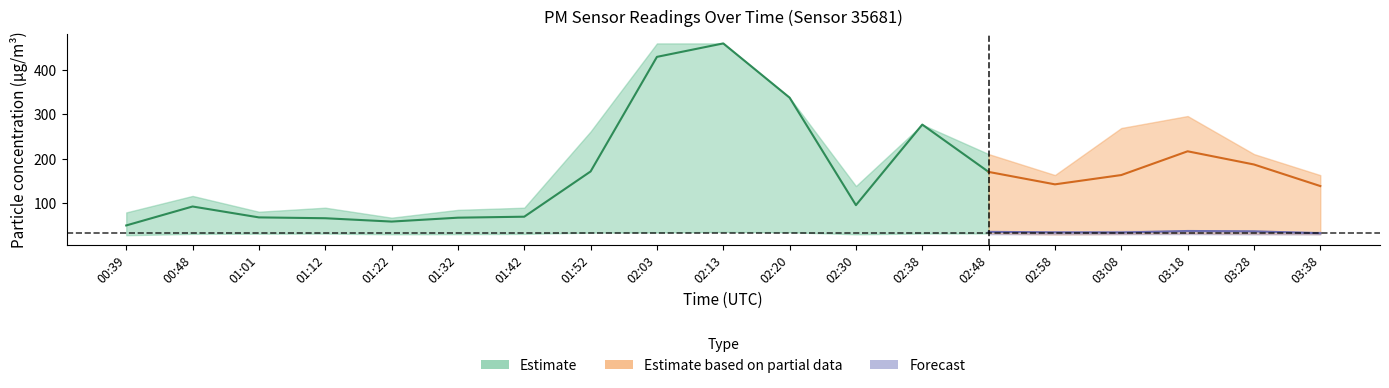

True or false: P1 and P2 intersect in this chart.

False